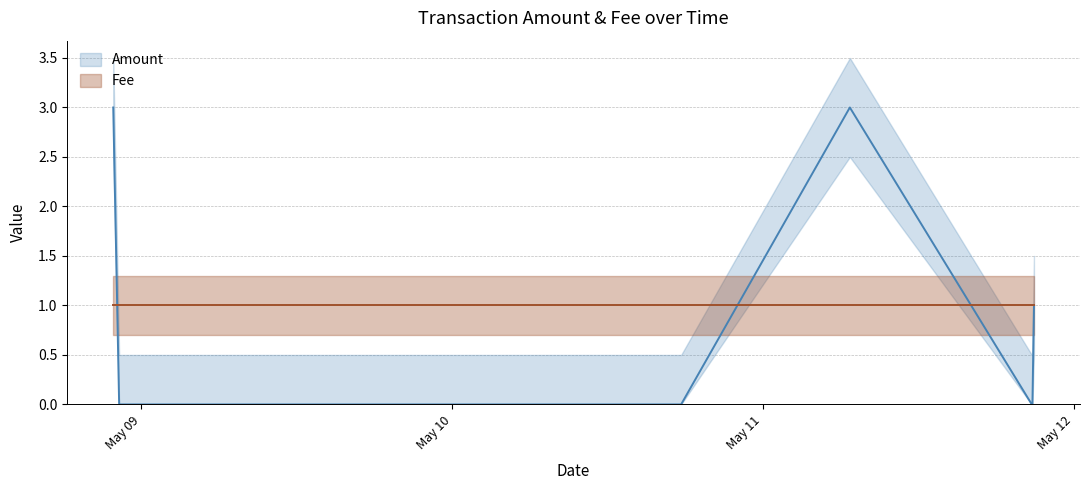

What is the sum of all values?

7